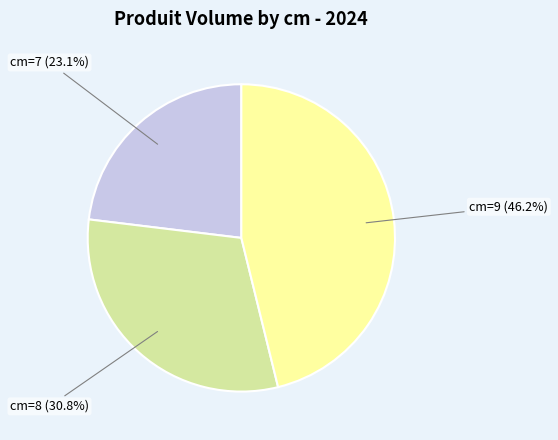

Does cm=7 (23.1%) represent more than half of the total?

No